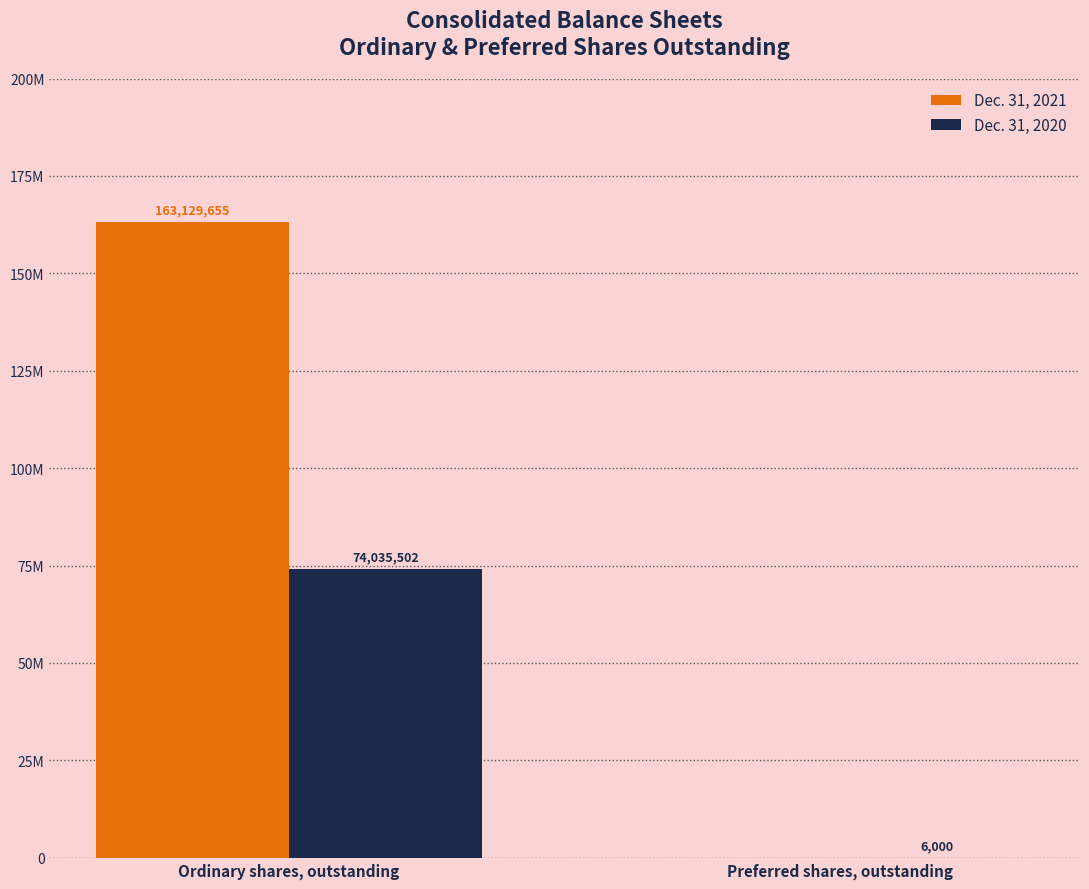

Are the bars horizontal?

No